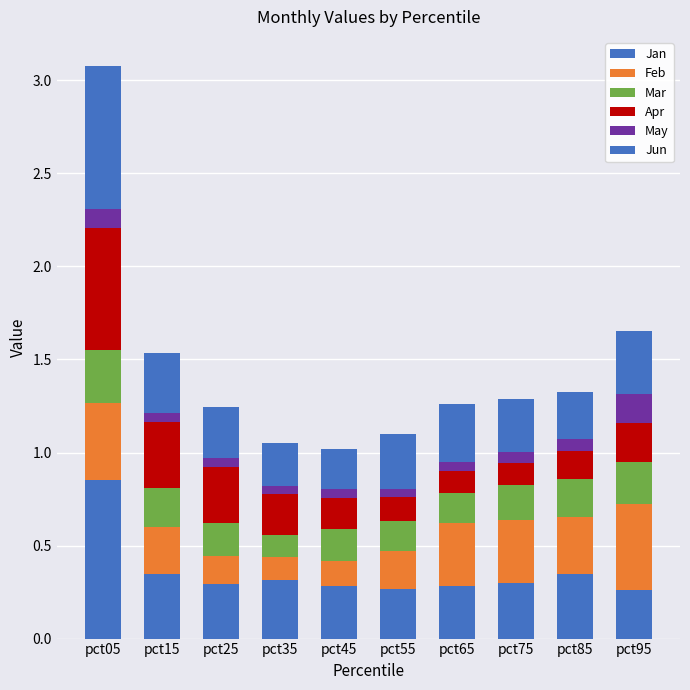

How many categories are shown in the chart?

10